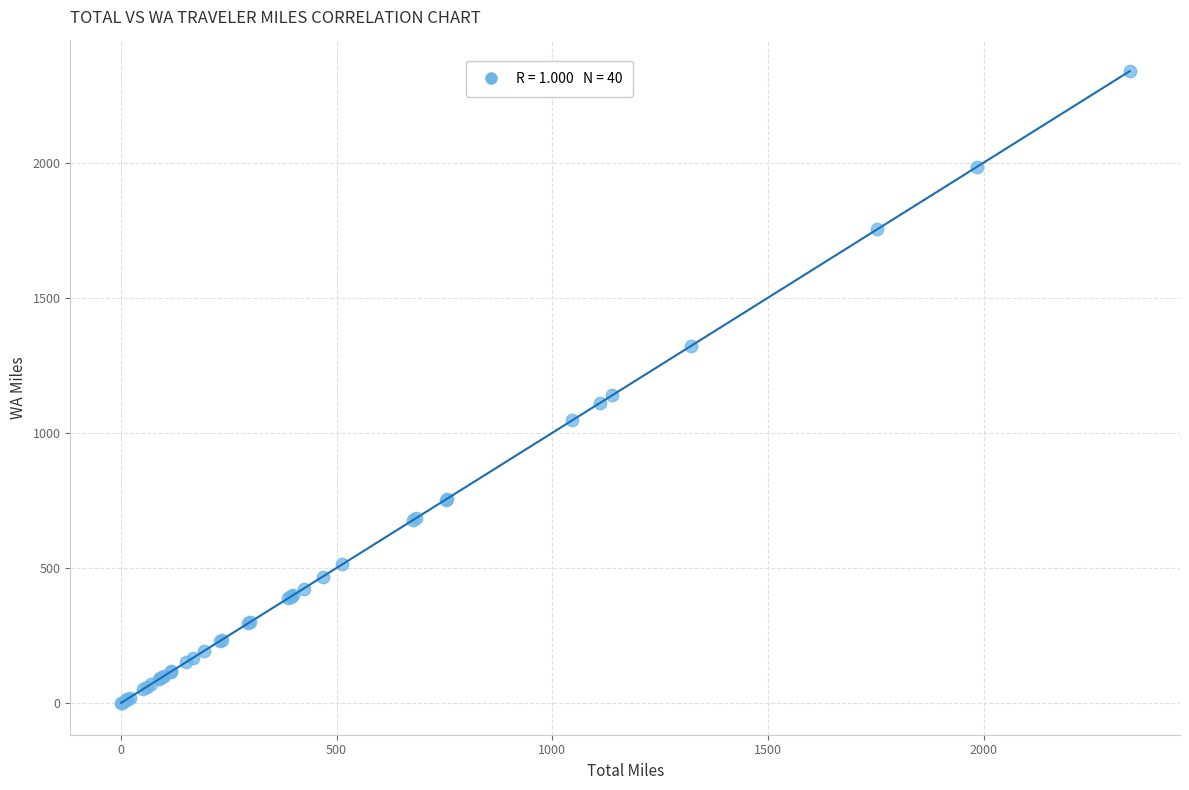

What Y value in the scatter plot is closest to 1169?

1138.2